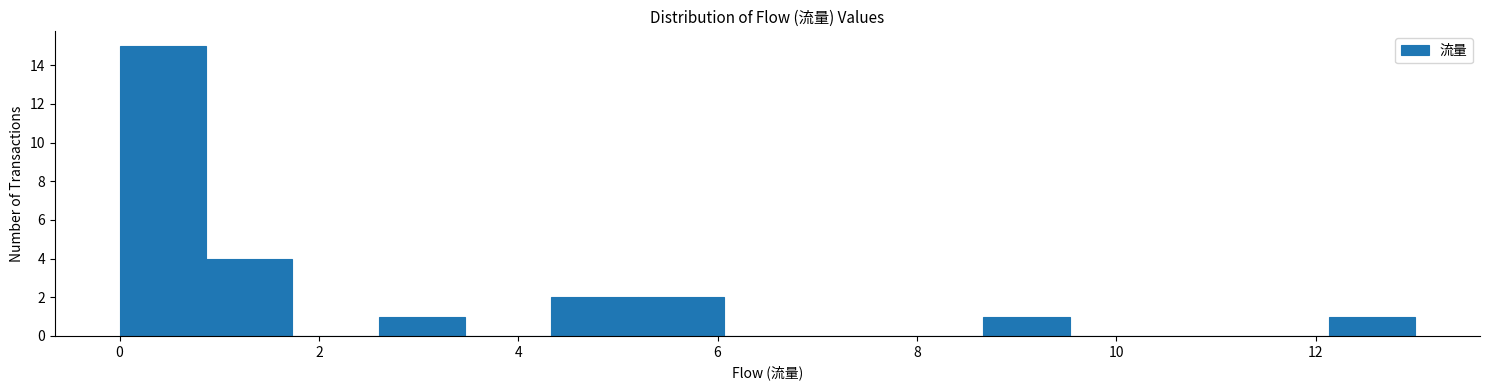

Reading left to right, transcribe this chart: for each bar, give the range it covers on the x-axis and its height. Neither the bar edges nor the heights are printed on the chart, so give them approximately, as read against the axes.

0.0 to 0.8: 15
0.8 to 1.8: 4
1.8 to 2.6: 0
2.6 to 3.4: 1
3.4 to 4.4: 0
4.4 to 5.2: 2
5.2 to 6.0: 2
6.0 to 7.0: 0
7.0 to 7.8: 0
7.8 to 8.6: 0
8.6 to 9.6: 1
9.6 to 10.4: 0
10.4 to 11.2: 0
11.2 to 12.2: 0
12.2 to 13.0: 1